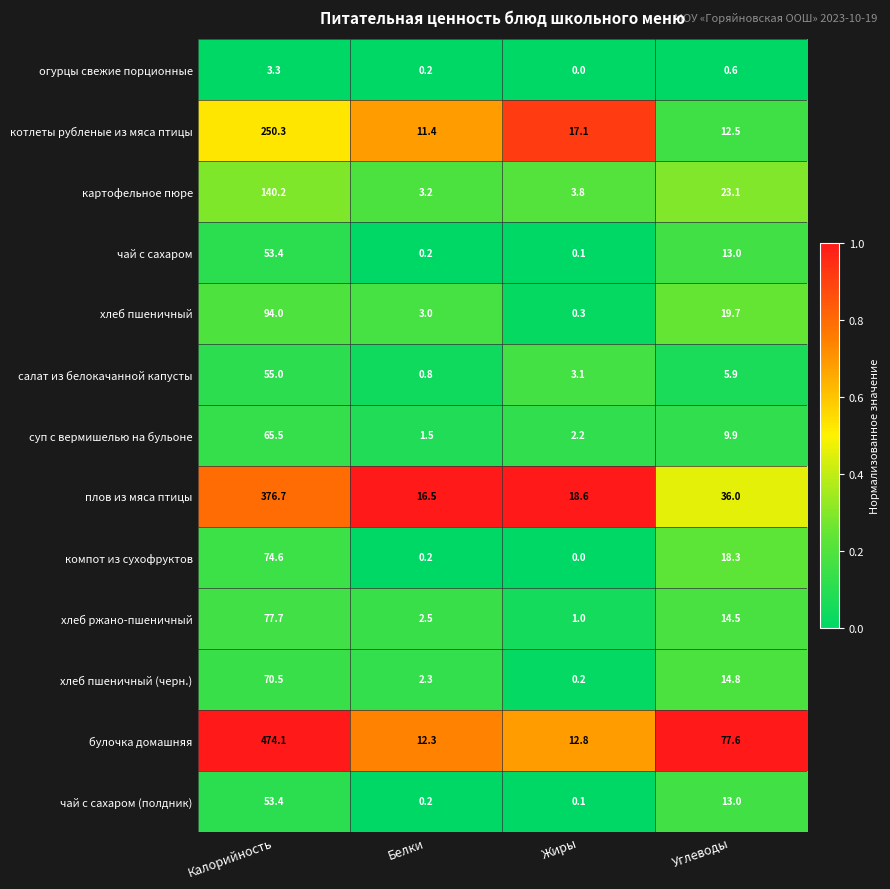

Between Белки and Углеводы, which series saw the biggest shift?

булочка домашняя